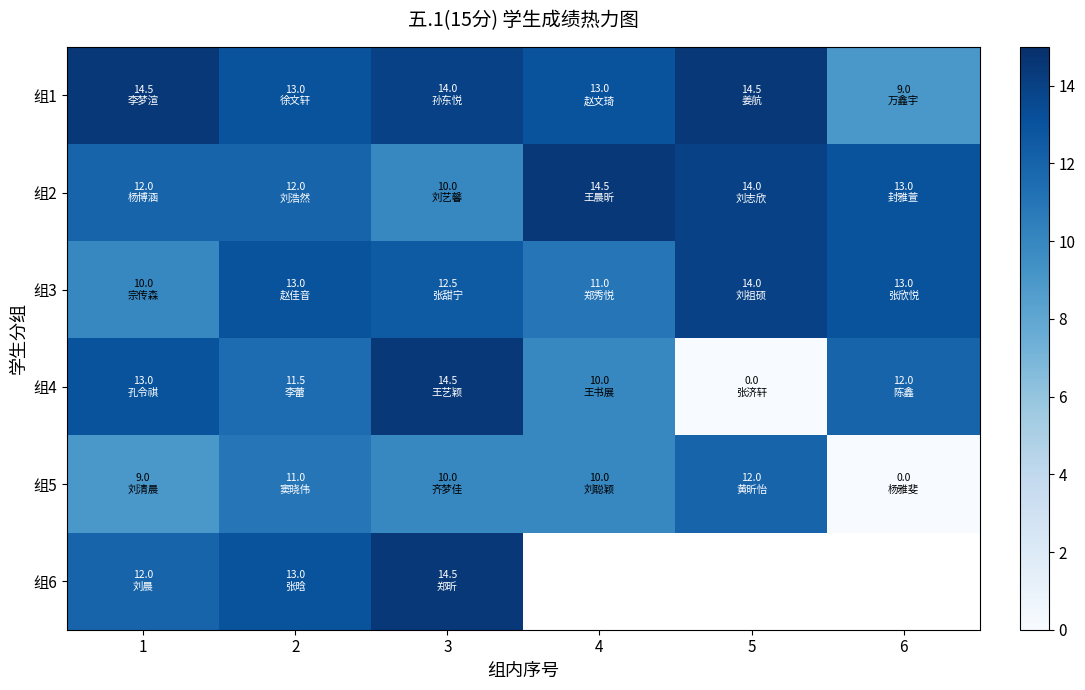

What is the difference between the 组2 values at 1 and 3?

2.0